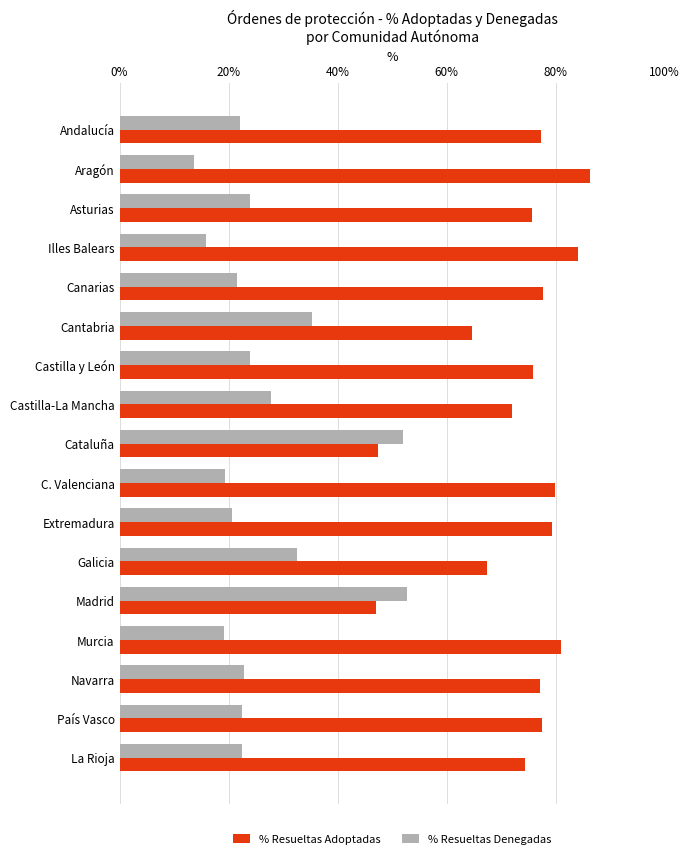

What is the minimum value for % Resueltas Denegadas?

13.7